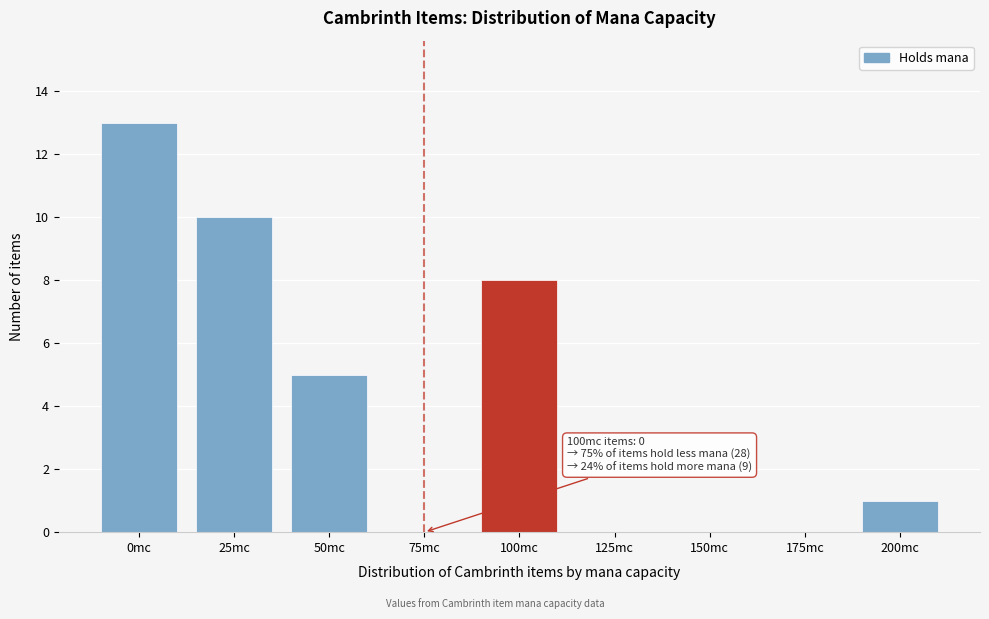

Reading left to right, extract all data points from this chart.

0mc=13	25mc=10	50mc=5	75mc=0	100mc=8	125mc=0	150mc=0	175mc=0	200mc=1